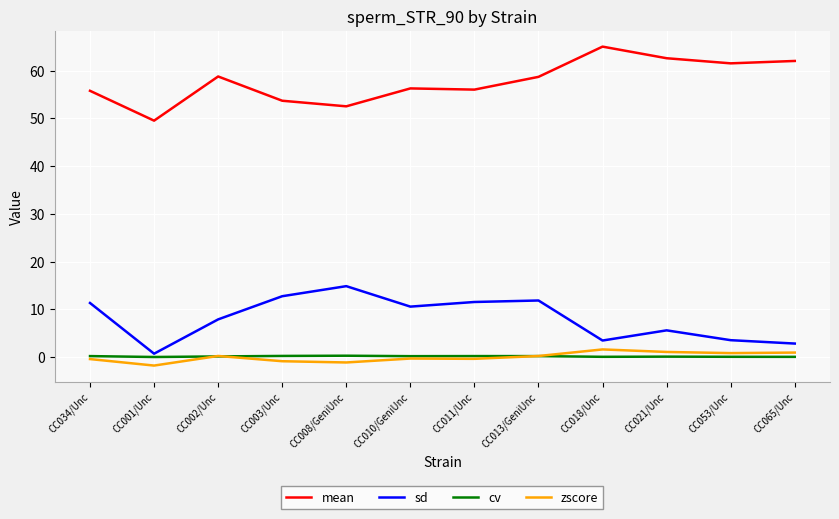

What is the minimum value for mean?

49.5